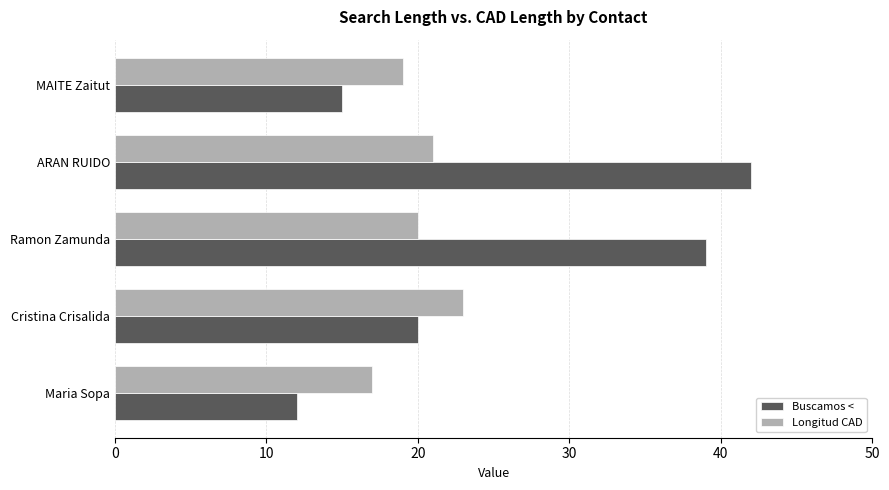

Which series has the widest spread of values?

Buscamos <